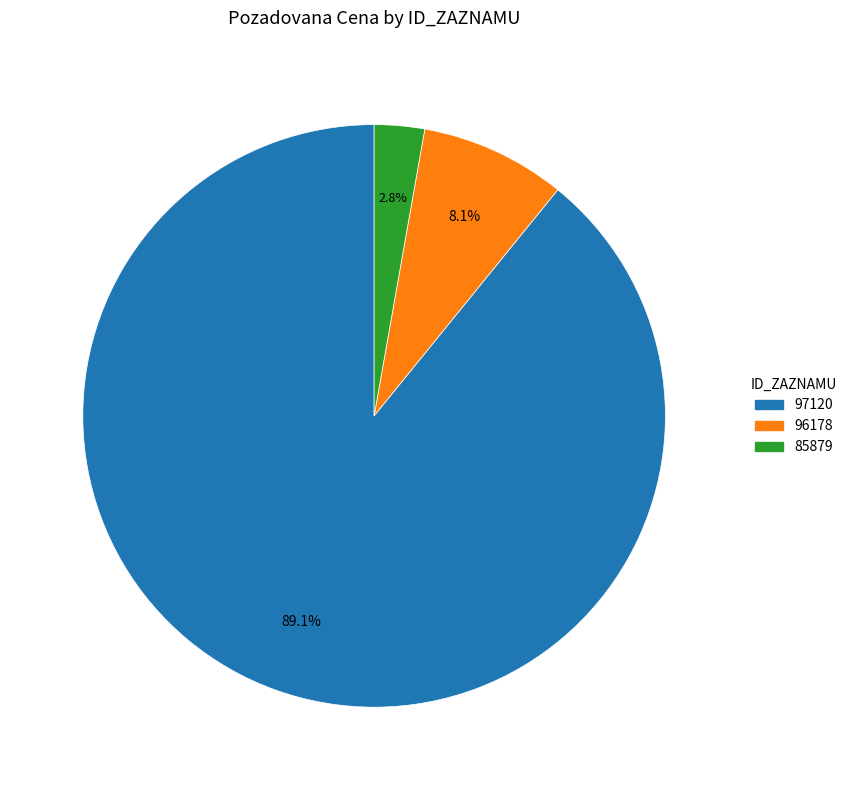

Is it true that 96178 is 15% of the pie?

False